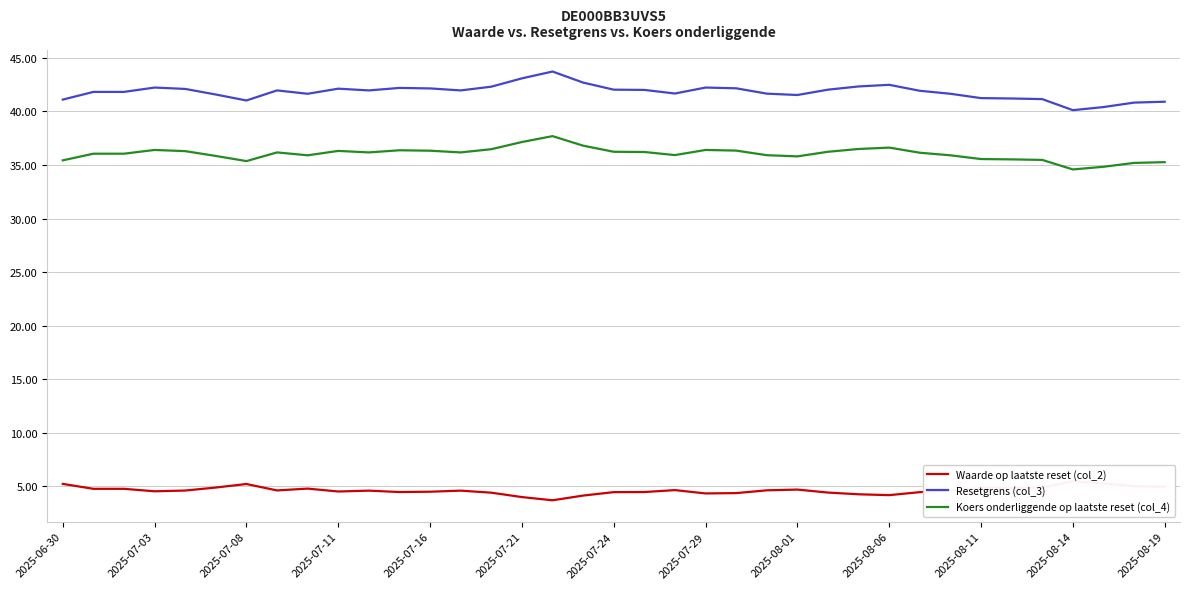

What is the maximum value for Koers onderliggende op laatste reset (col_4)?

37.7